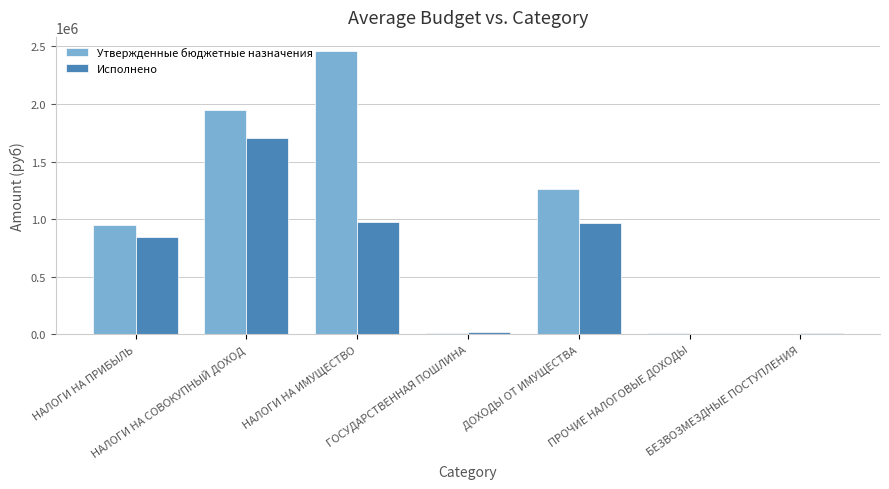

Is the value of Утвержденные бюджетные назначения at ДОХОДЫ ОТ ИМУЩЕСТВА greater than the value of Исполнено at ДОХОДЫ ОТ ИМУЩЕСТВА?

Yes